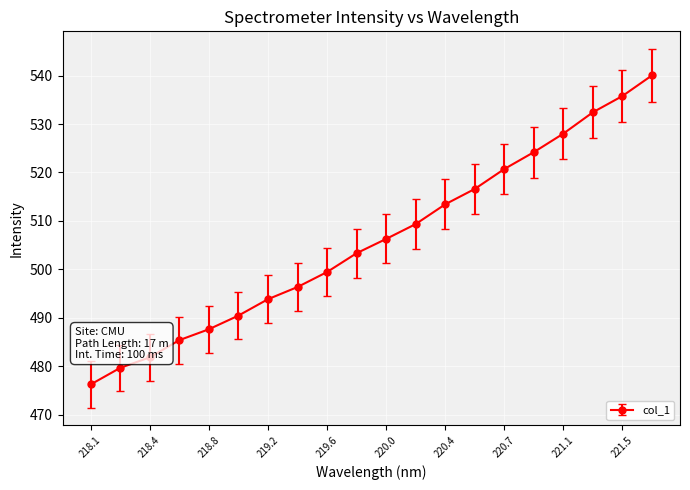

What is the smallest value displayed?

476.2